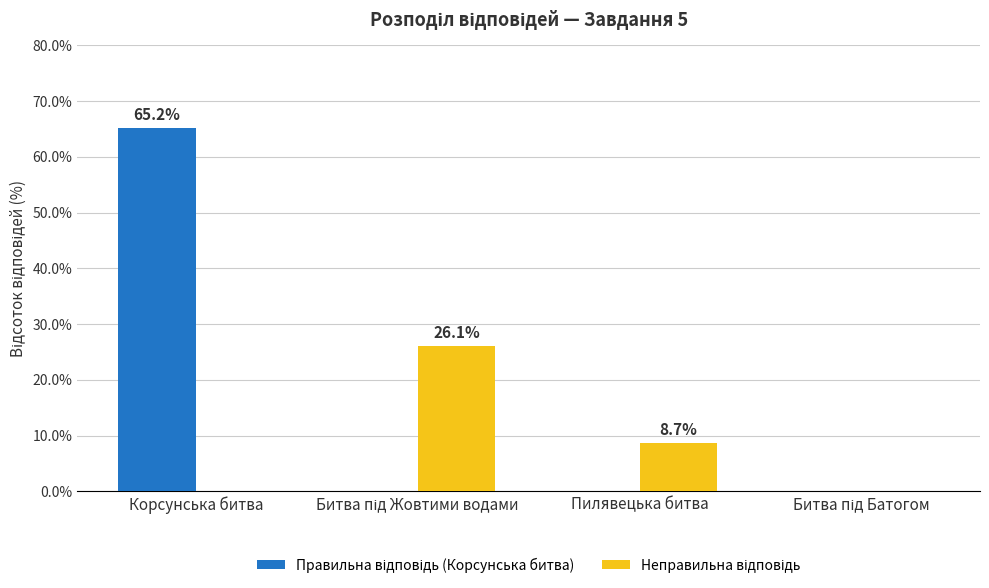

What is the total value across all series at Пилявецька битва?

8.7